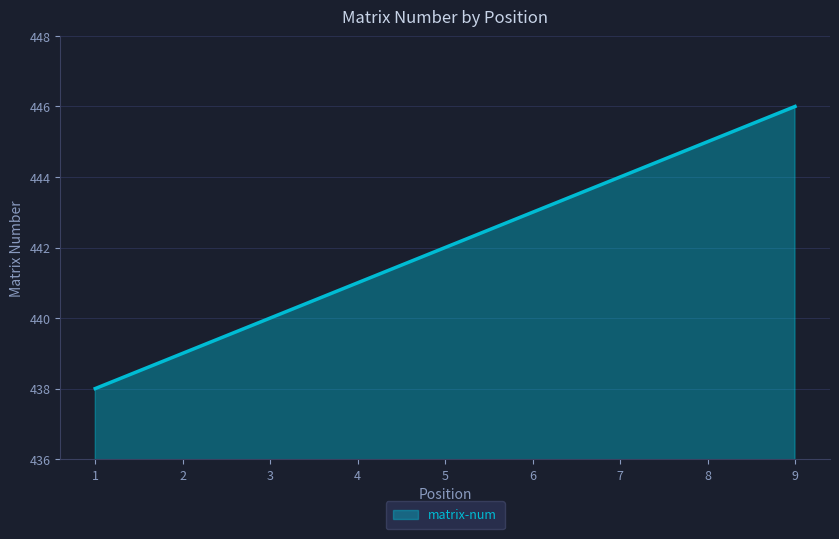

What is the change in value from 3 to 8?

+5